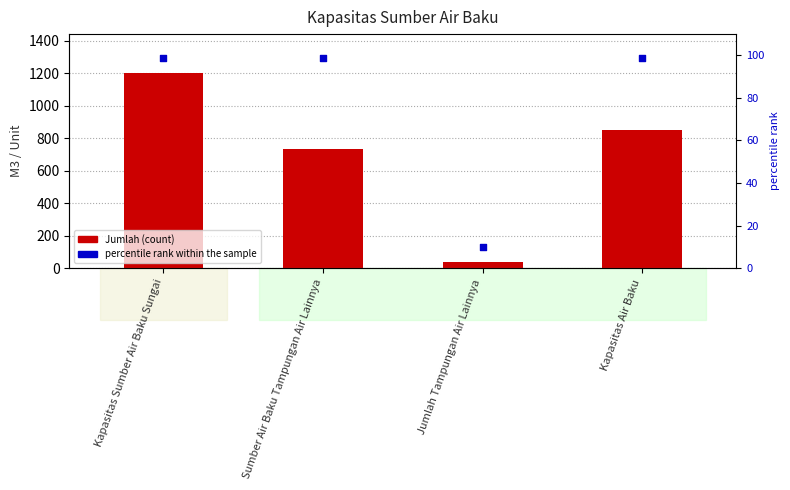

Which series reaches the maximum Y coordinate?

Jumlah